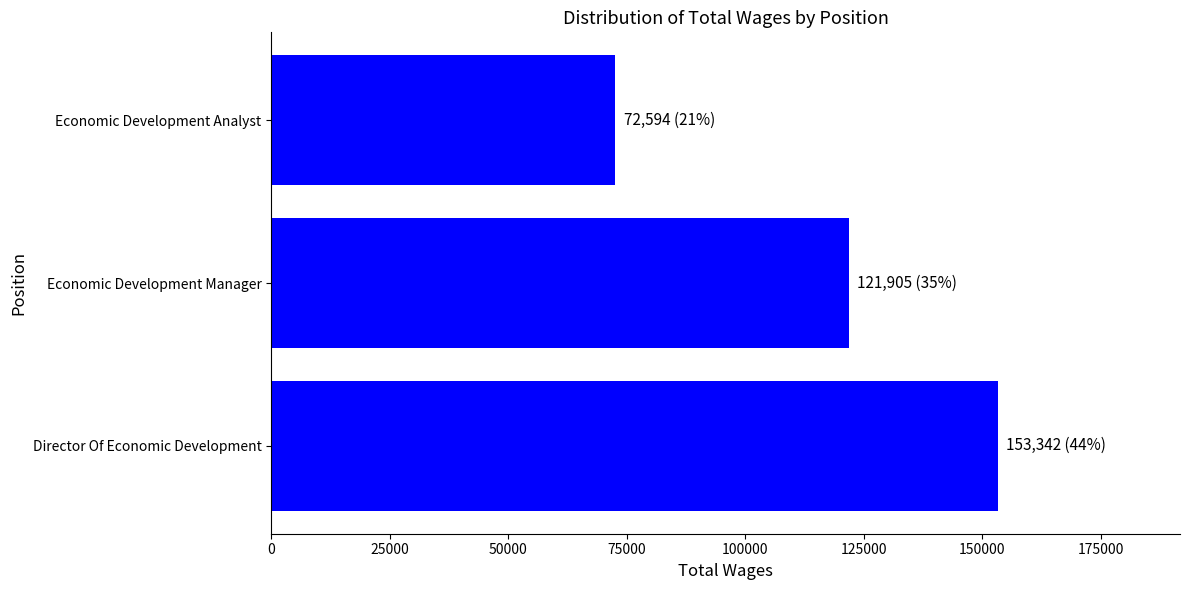

What is the maximum value shown in the chart?

153342